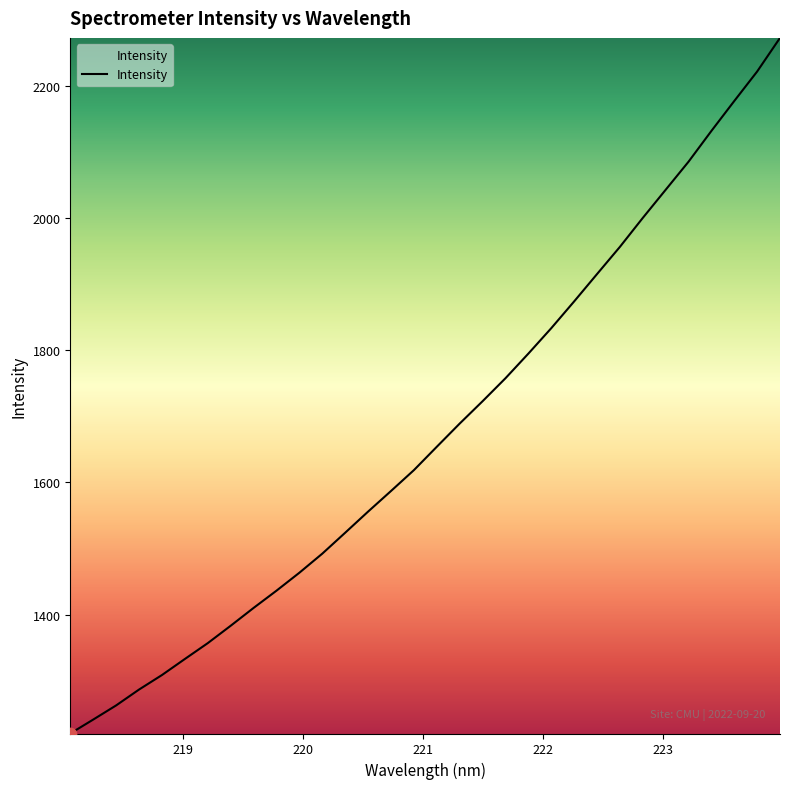

What is the difference between the maximum and minimum values?

1052.4